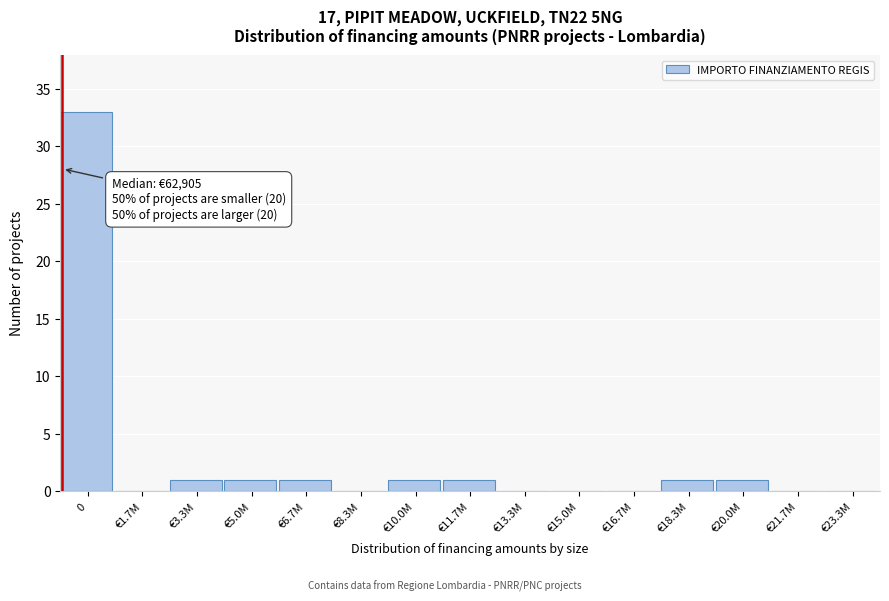

Reading left to right, list all the values displayed in this chart.

0=33	€1.7M=0	€3.3M=1	€5.0M=1	€6.7M=1	€8.3M=0	€10.0M=1	€11.7M=1	€13.3M=0	€15.0M=0	€16.7M=0	€18.3M=1	€20.0M=1	€21.7M=0	€23.3M=0